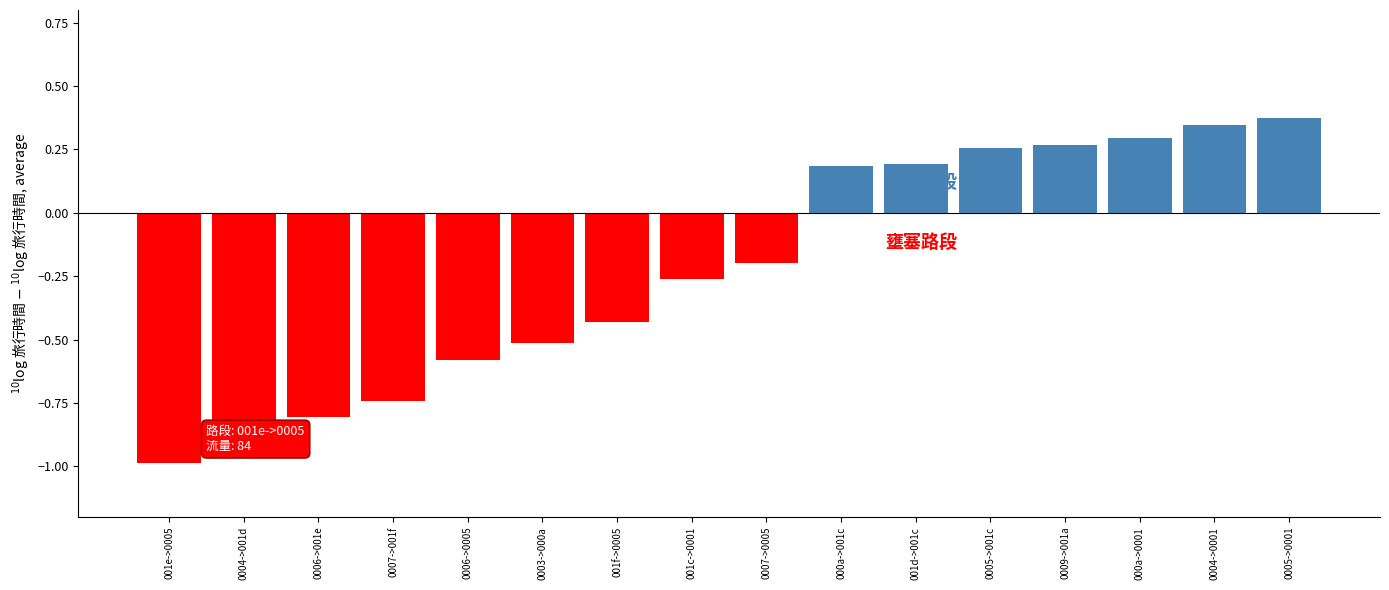

What is the average value?

-0.2